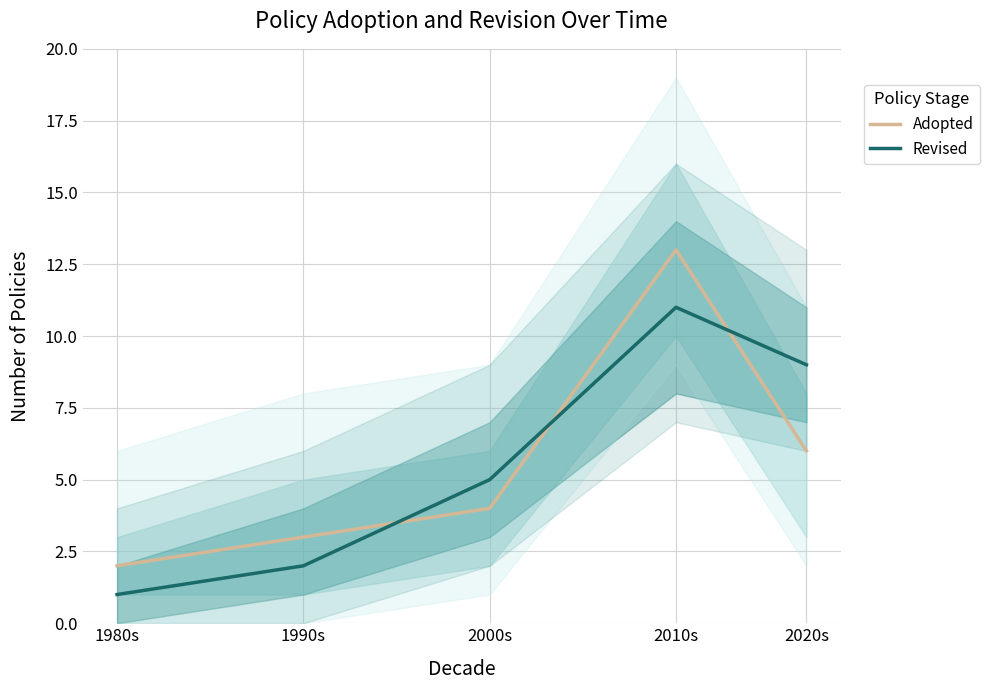

What is the difference between the maximum and second lowest values in the Revised series?

9